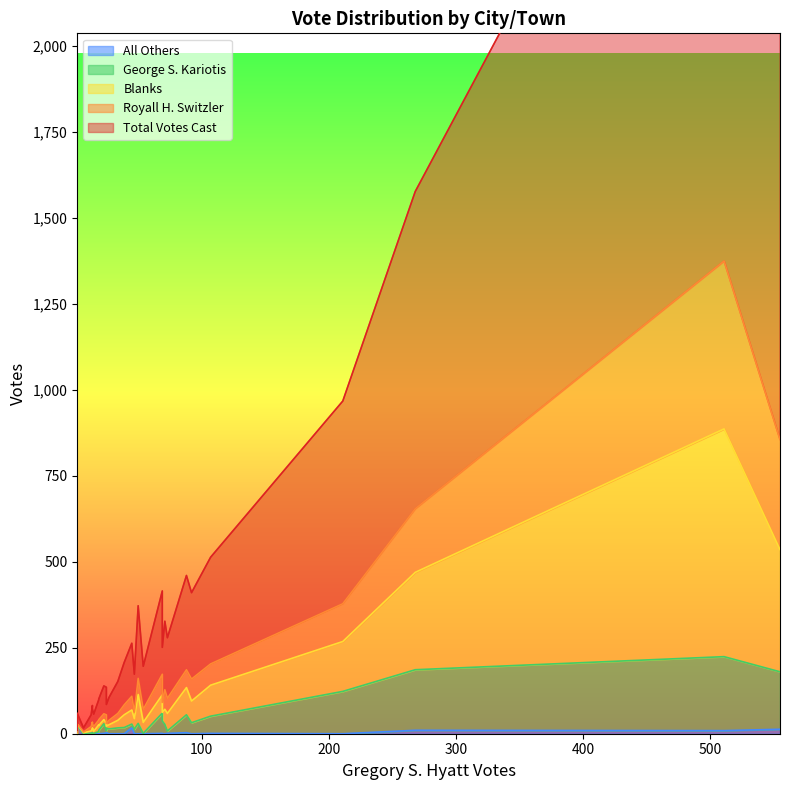

Does the chart display data point markers on the line(s)?

No